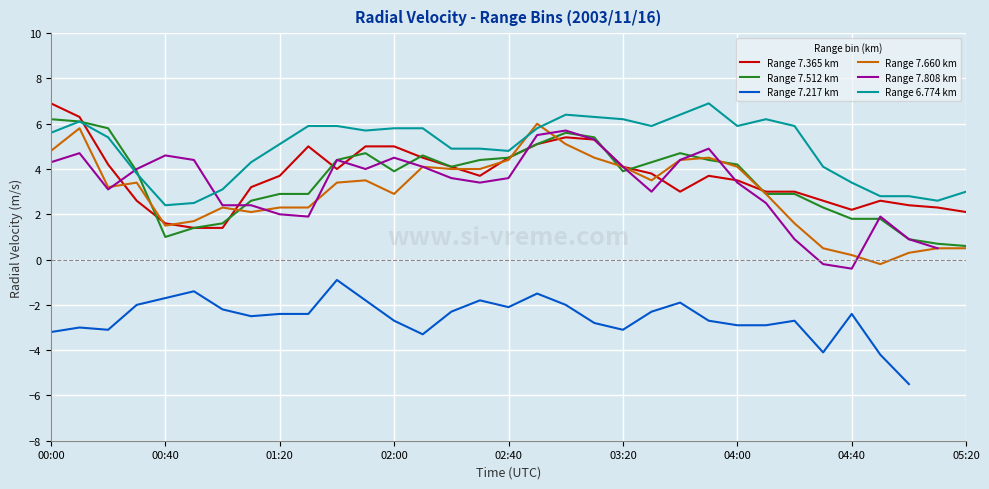

Where is Range 6.774 km nearest to the value 4?

27